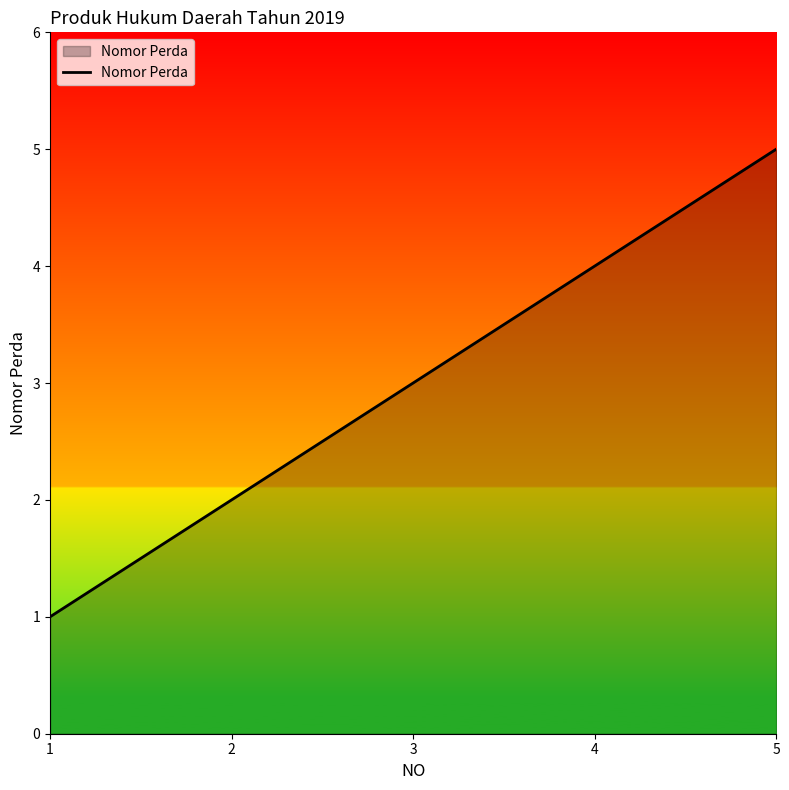

What is the difference between the maximum and minimum values?

4